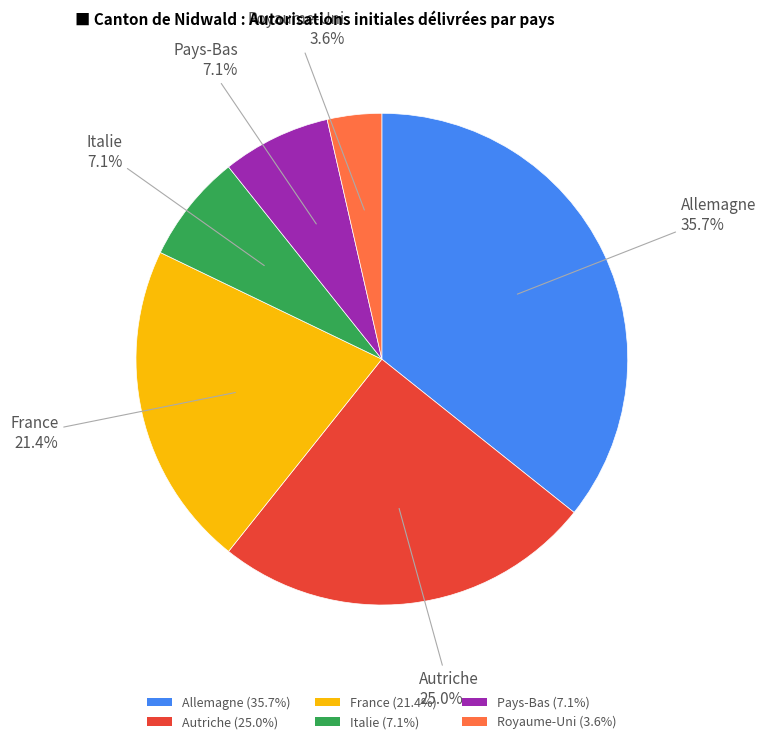

True or false: Allemagne accounts for 36% of the total.

True